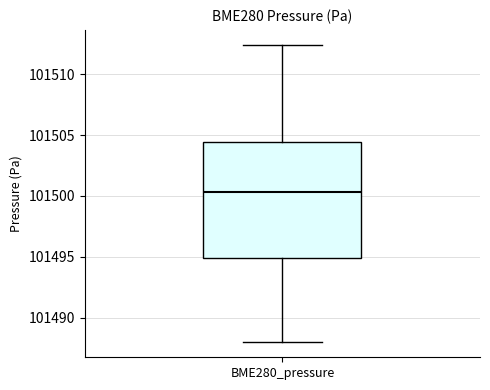

Where is the upper edge of the box for BME280_pressure on the y-axis? The values are not printed on the chart, so give them approximately, as read against the axis.

101504.5